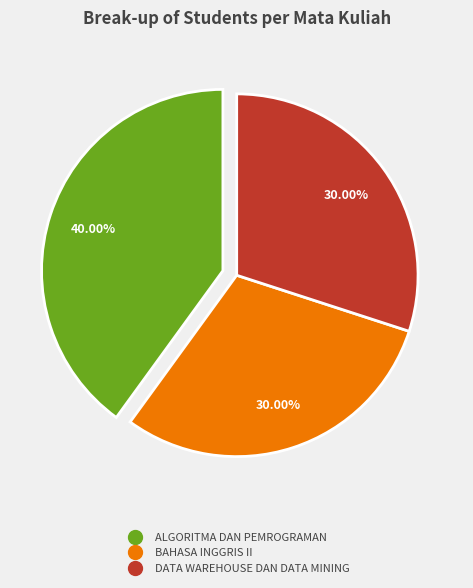

Count the number of slices in the pie.

3